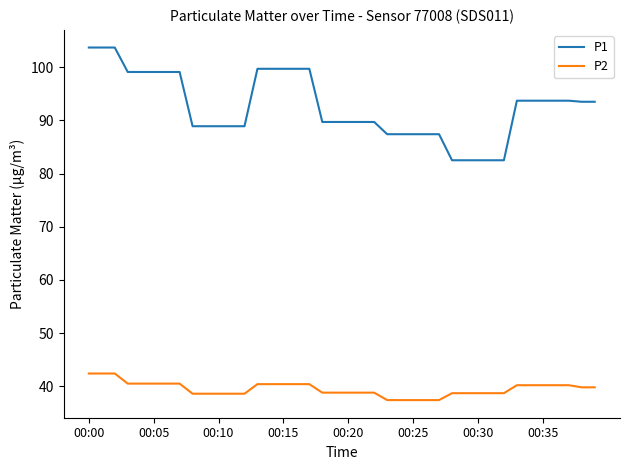

Rank the series by their average value, from highest to lowest.

P1, P2